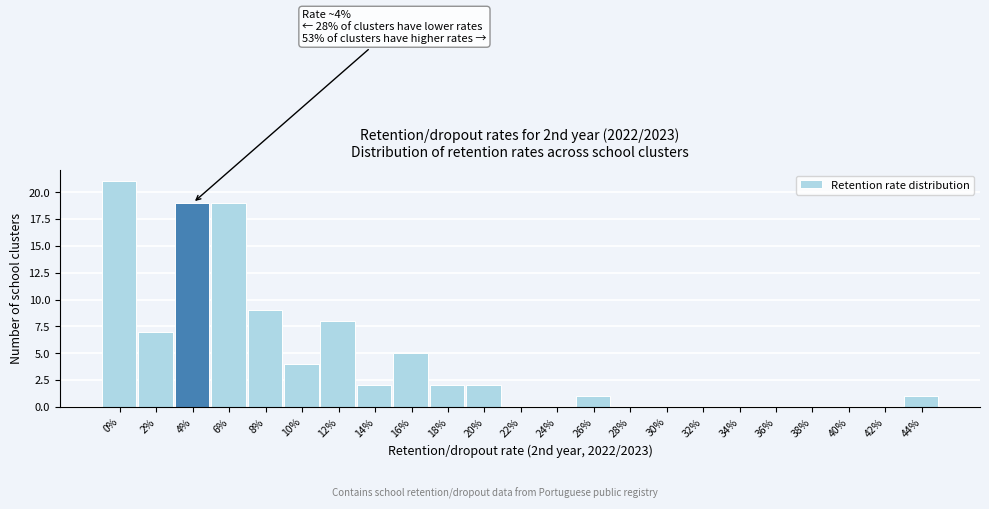

Reading left to right, list all the values displayed in this chart.

0%=21	2%=7	4%=19	6%=19	8%=9	10%=4	12%=8	14%=2	16%=5	18%=2	20%=2	22%=0	24%=0	26%=1	28%=0	30%=0	32%=0	34%=0	36%=0	38%=0	40%=0	42%=0	44%=1